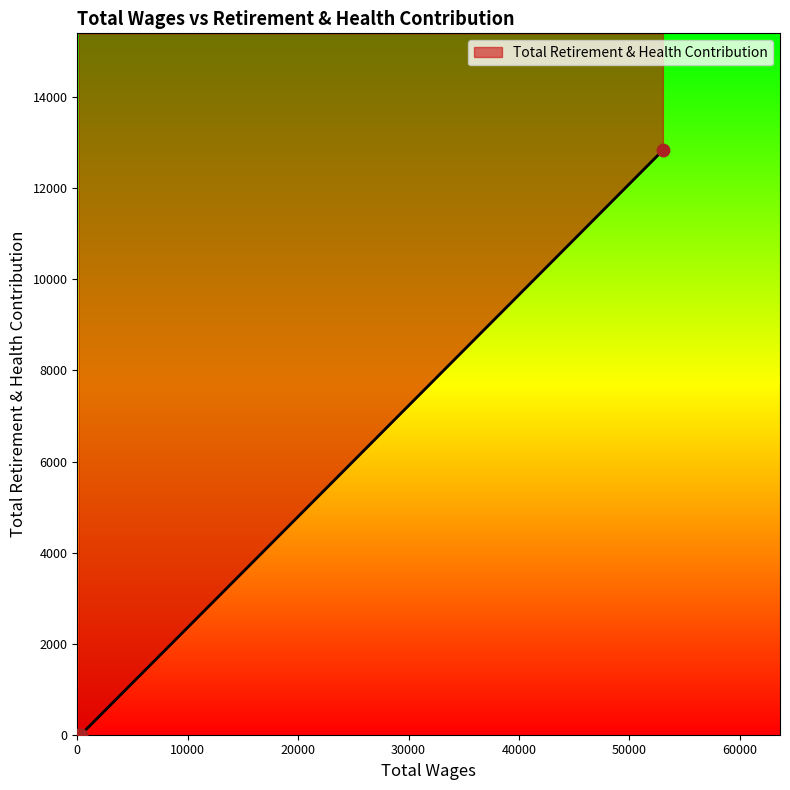

Which has a higher value, 324.0 or 53040.0?

53040.0